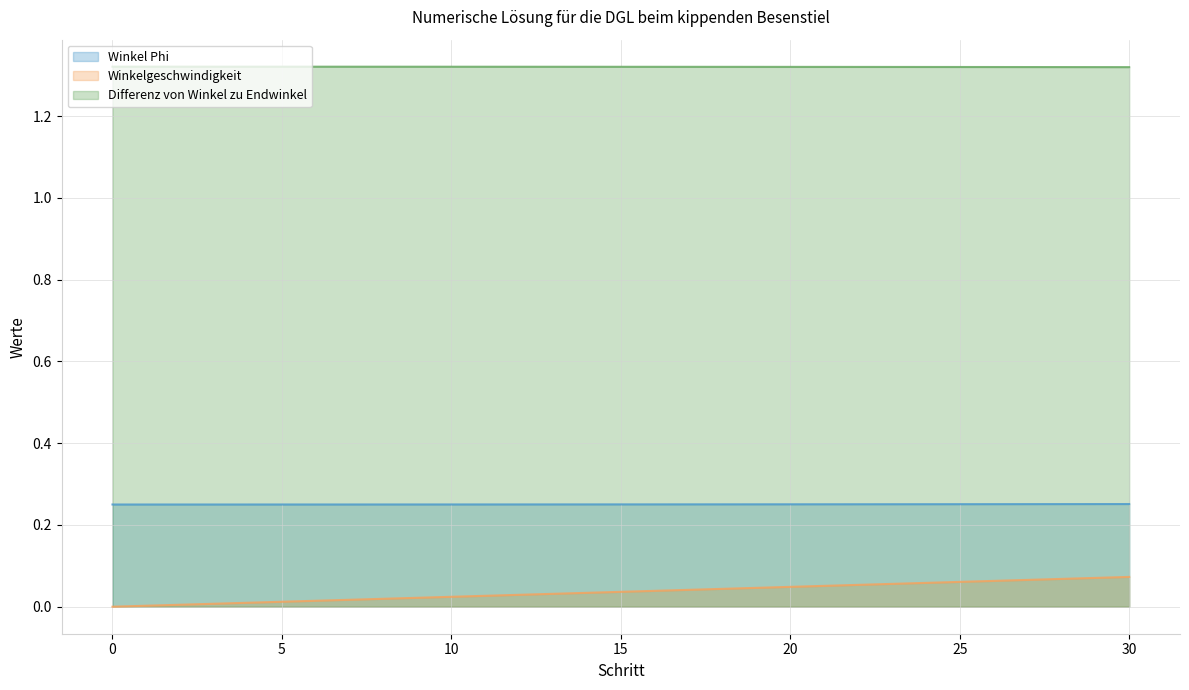

What are all the series names shown in the legend?

Winkel Phi, Winkelgeschwindigkeit, Differenz von Winkel zu Endwinkel